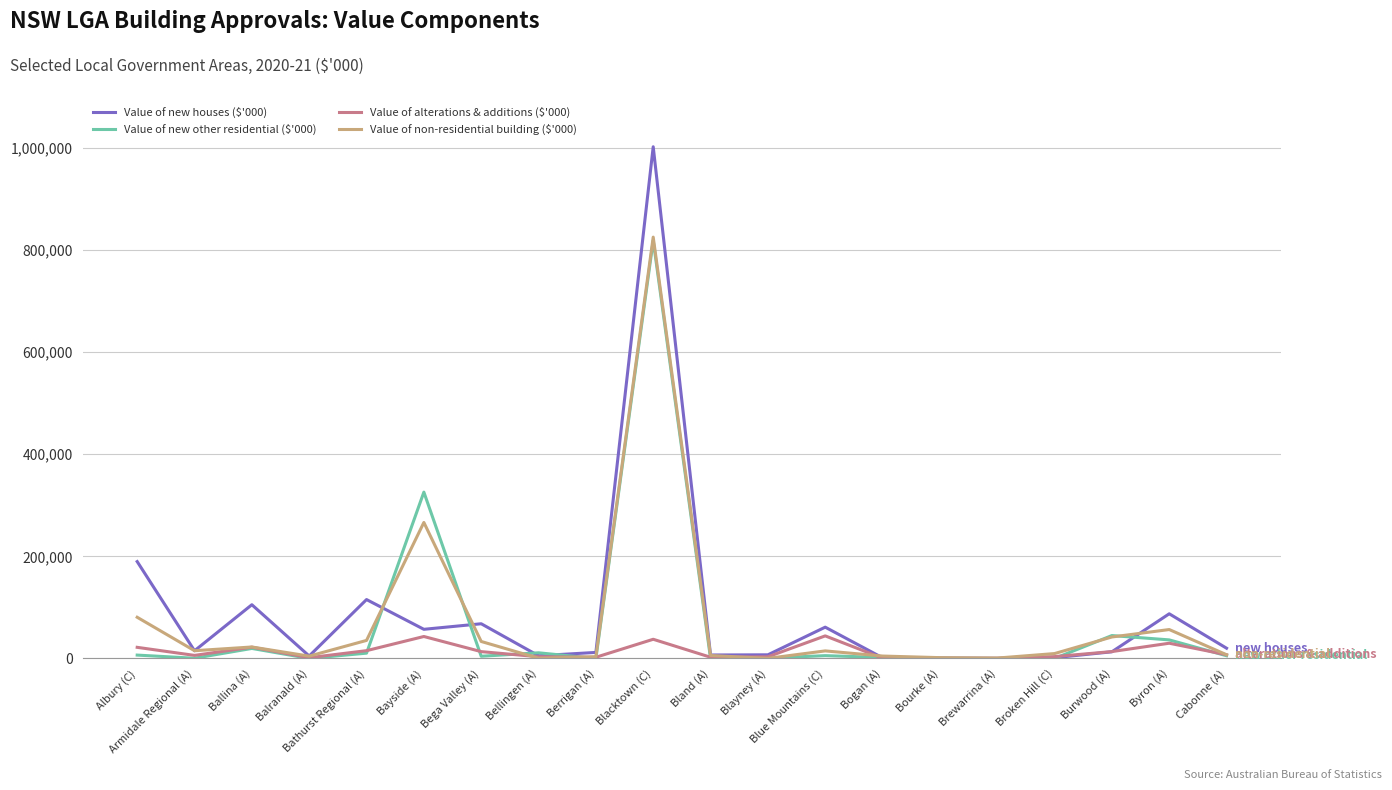

At which category does the chart reach its peak across all series?

Blacktown (C)